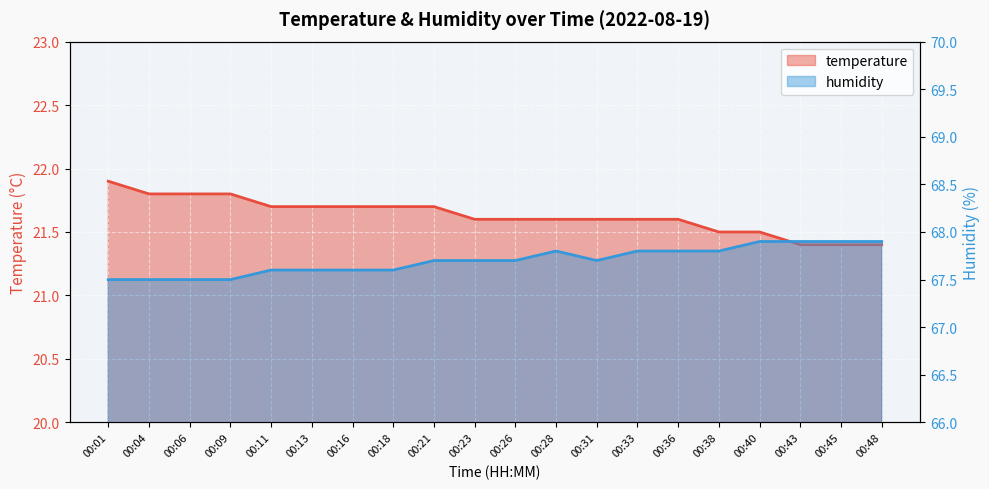

At which label does temperature reach its peak?

00:01